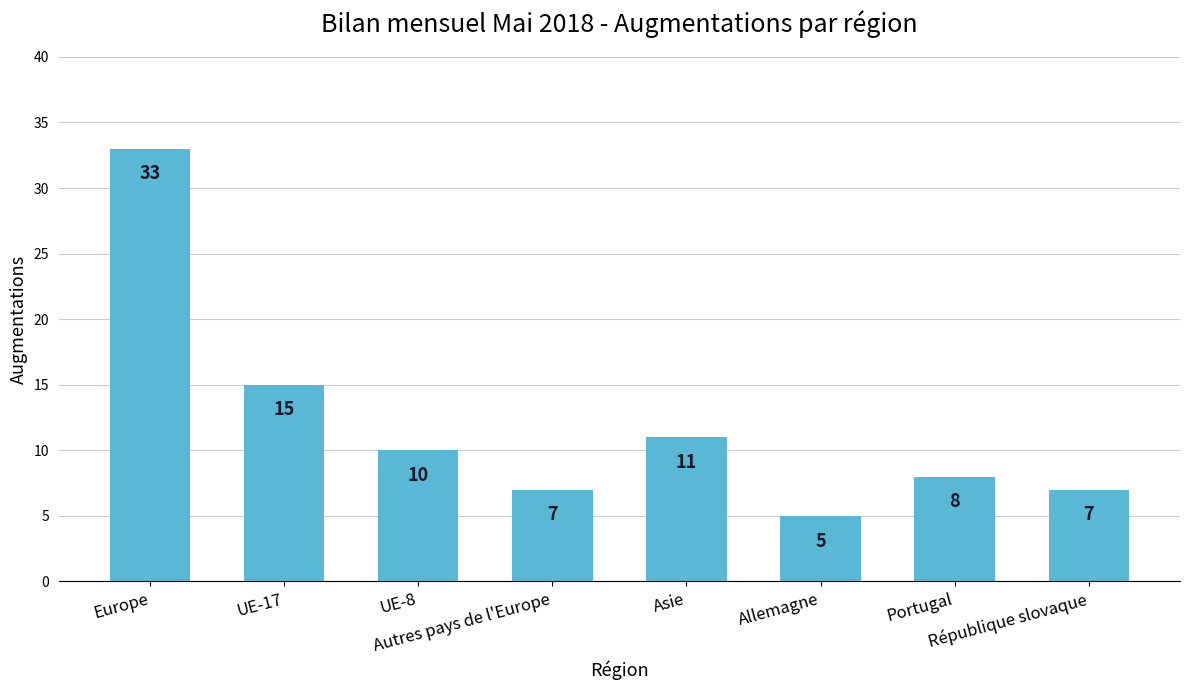

Read the value at République slovaque.

7